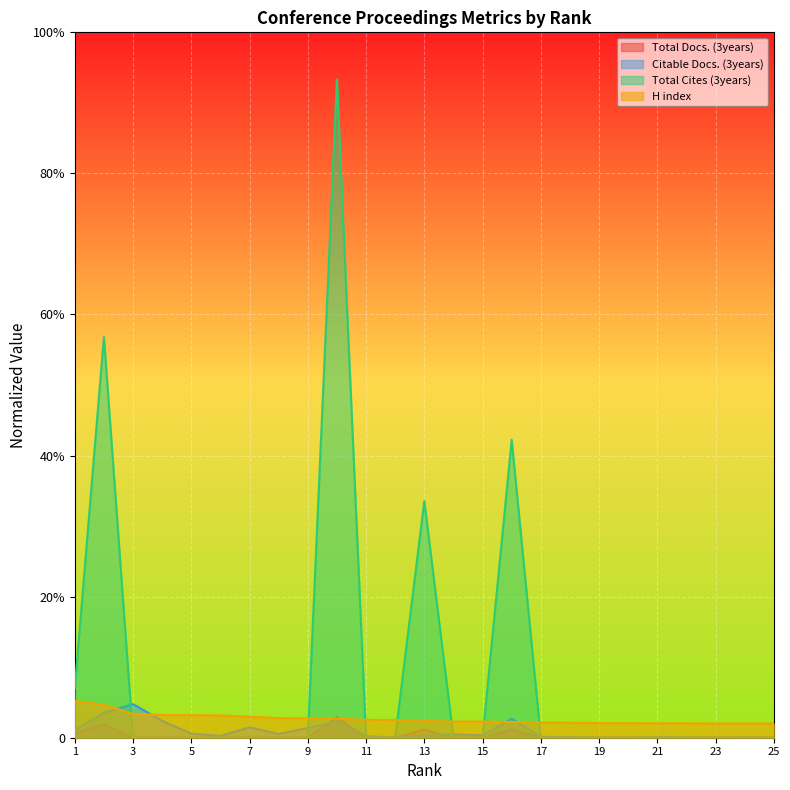

Reading right to left, transcribe all the data shown in this chart.

Total Docs. (3years): 0.0	0.0	0.0	0.0	0.0	0.0	0.0	0.0	0.0	3.5	0.0	0.0	3.5	0.0	0.0	8.7	0.0	0.0	0.0	0.0	0.0	0.0	0.0	5.8	1.7
Citable Docs. (3years): 0.0	0.1	0.0	0.1	0.2	0.0	0.1	0.2	0.4	8.1	1.0	1.5	0.9	0.0	0.7	7.0	4.1	1.6	4.4	0.8	1.8	7.2	14.3	10.6	3.2
Total Cites (3years): 0.0	0.0	0.0	0.0	0.0	0.0	0.0	0.0	0.0	126.7	0.0	0.0	100.7	0.0	0.0	280.0	0.0	0.0	0.0	0.0	0.0	0.0	0.0	170.4	21.1
H index: 6.1	6.1	6.1	6.1	6.1	6.2	6.2	6.4	6.5	6.7	6.9	6.9	7.1	7.5	7.6	8.1	8.3	8.3	8.9	9.5	9.6	9.7	10.1	14.0	15.6